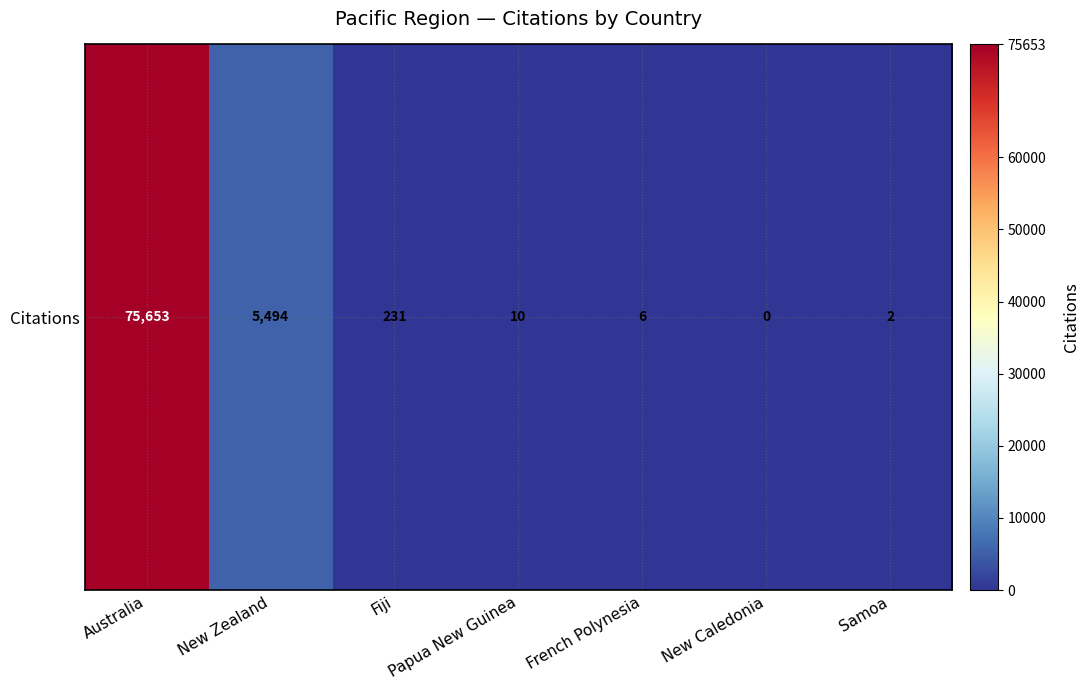

Where does the data first go above 10?

Australia